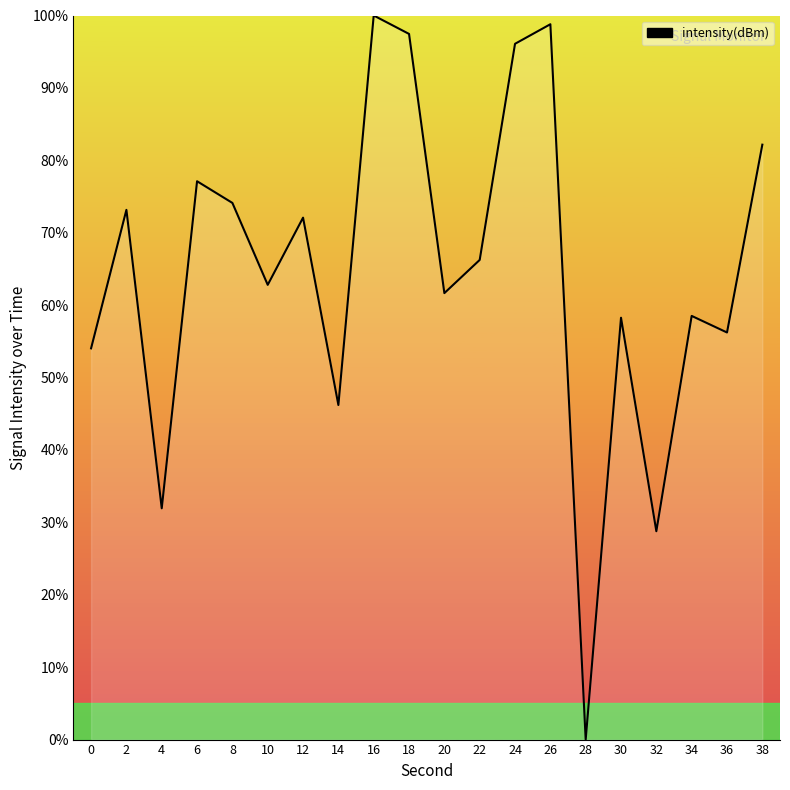

At which category does the chart reach its minimum across all series?

28